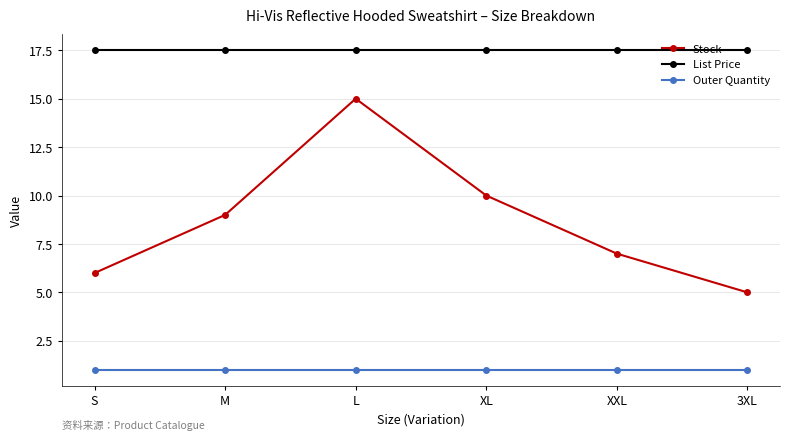

Reading left to right, extract all data points from this chart.

Stock: 6.0	9.0	15.0	10.0	7.0	5.0
List Price: 17.5	17.5	17.5	17.5	17.5	17.5
Outer Quantity: 1.0	1.0	1.0	1.0	1.0	1.0